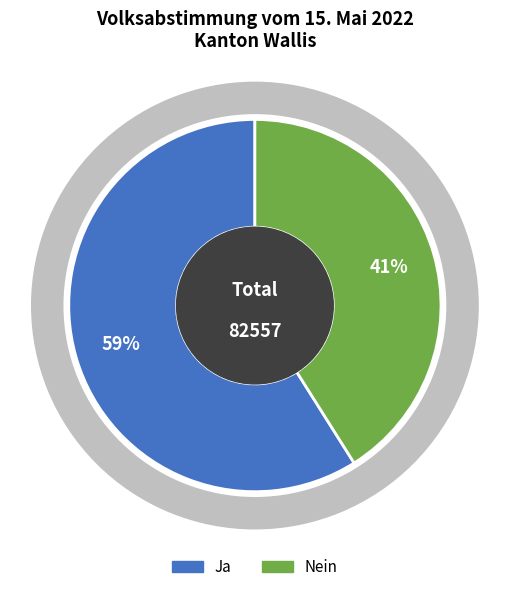

Which category accounts for the majority?

Ja